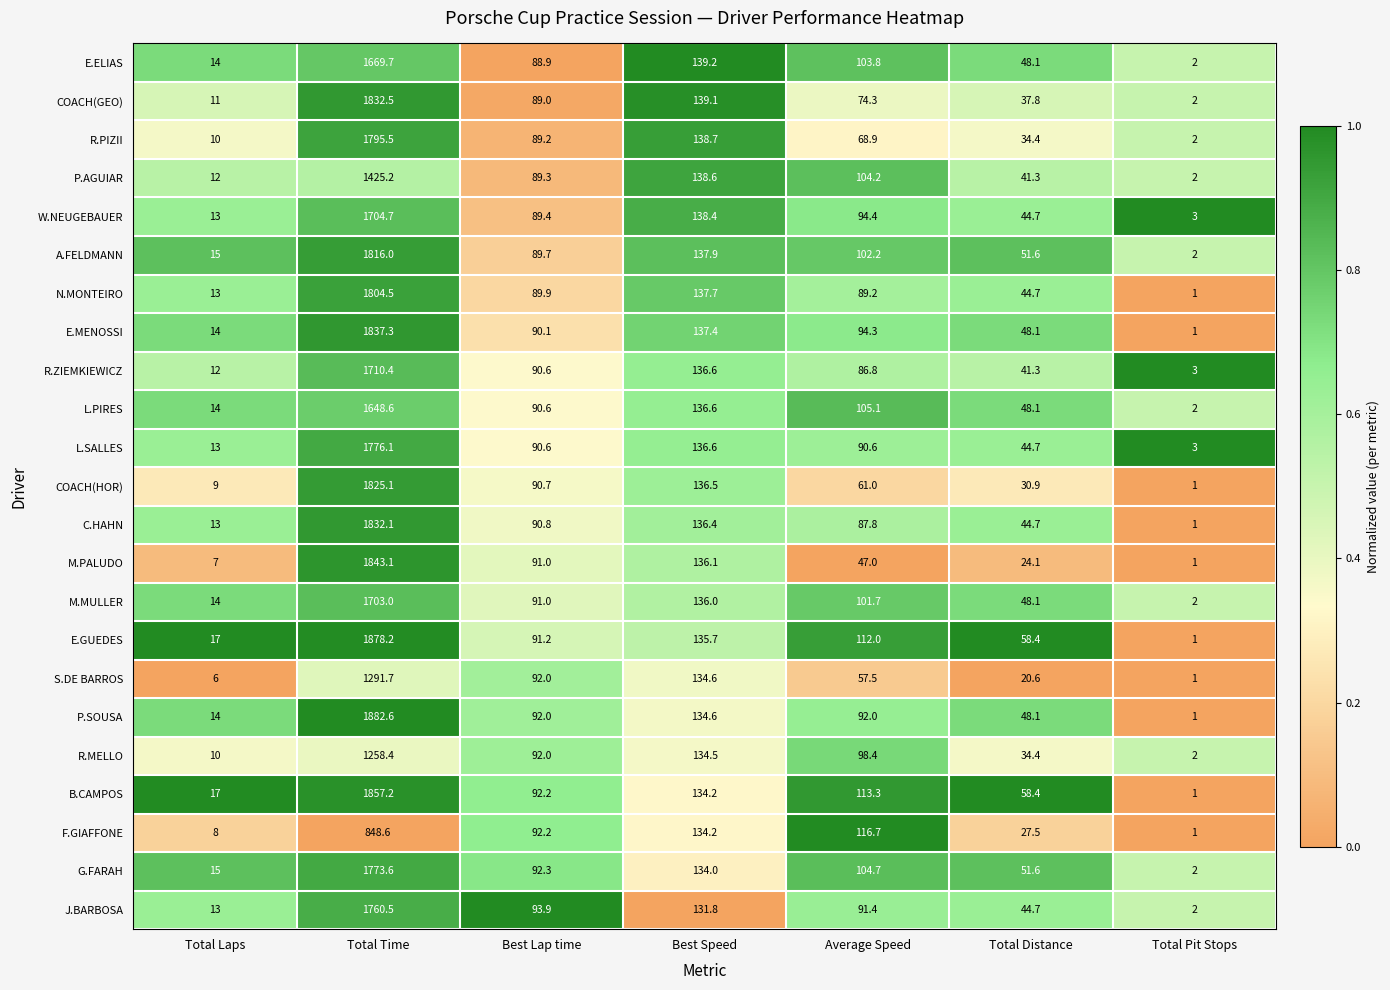

The R.PIZII series shows 2.0 at Total Pit Stops. True or false?

True